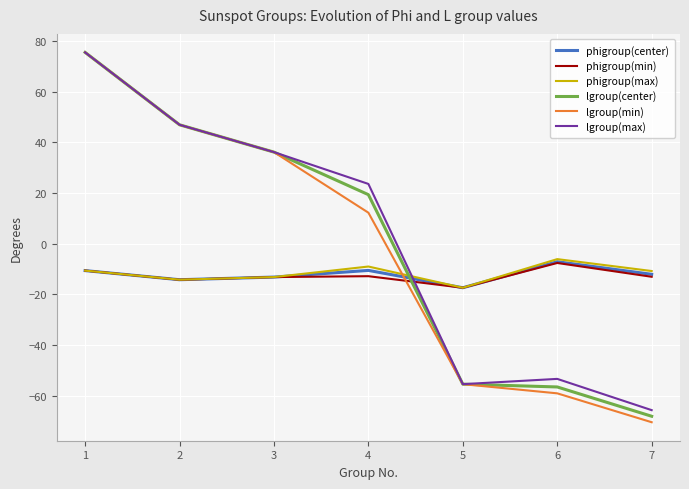

At which label does lgroup(max) reach its peak?

1